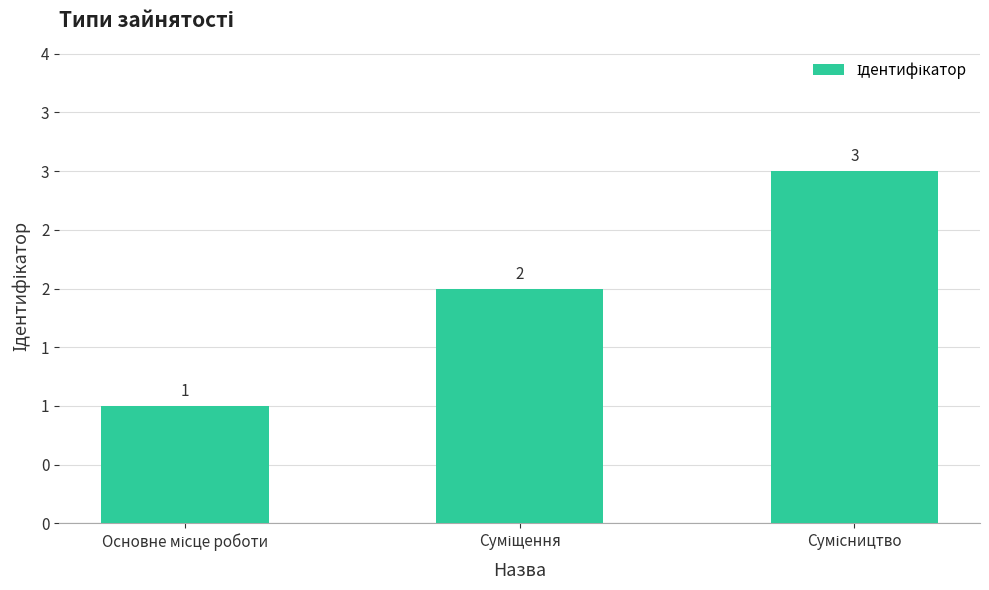

How many values are between 1 and 3?

3